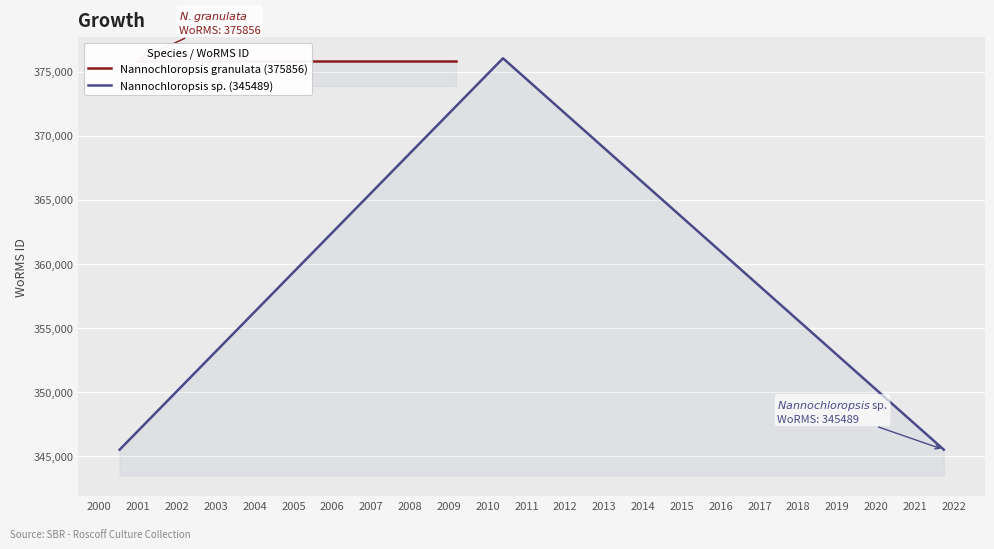

Rank the categories by value from highest to lowest.

26-05-2010, 06-03-2009, 21-12-2000, 01-10-2021, 11-07-2000